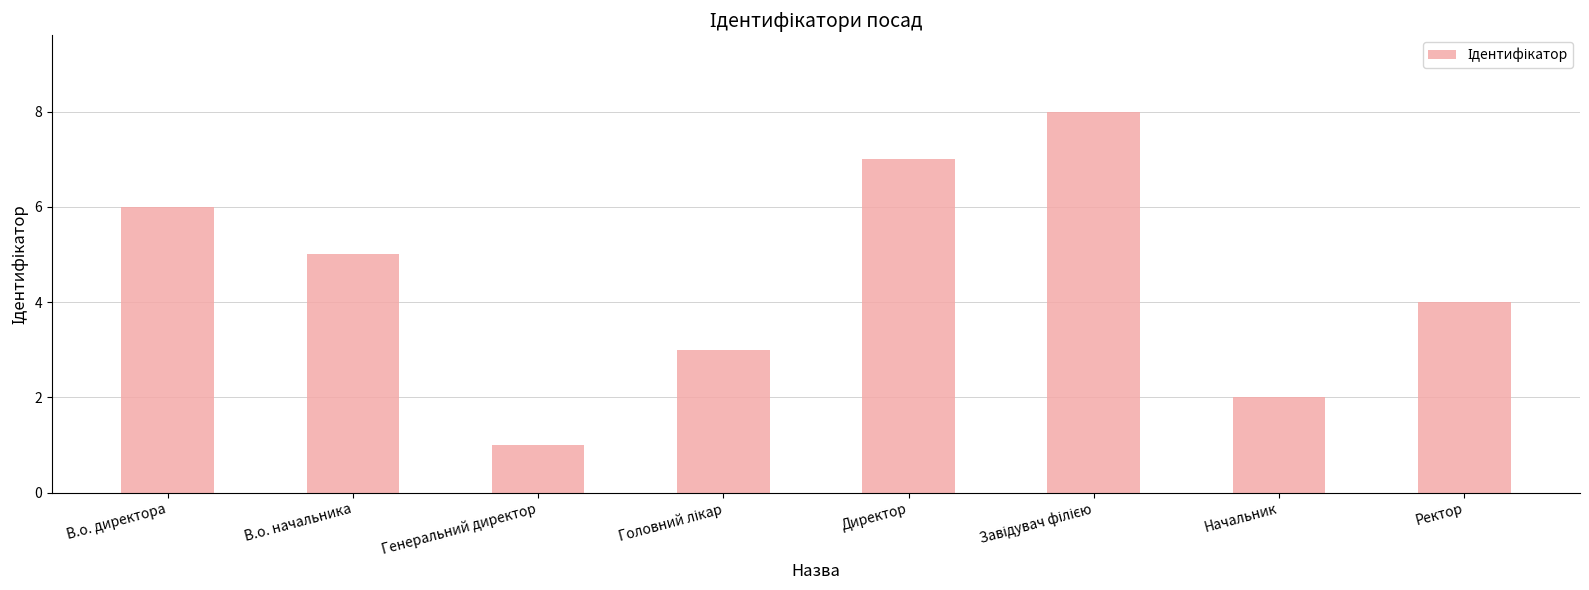

How many series are shown in this chart?

1